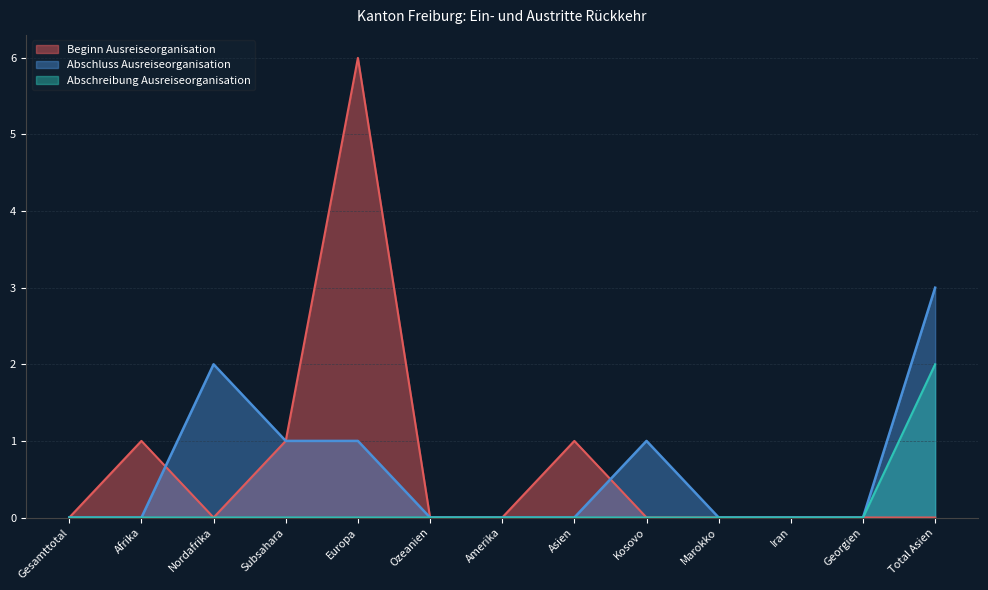

True or false: Abschreibung Ausreiseorganisation has more than 2 points higher than both neighbors.

False